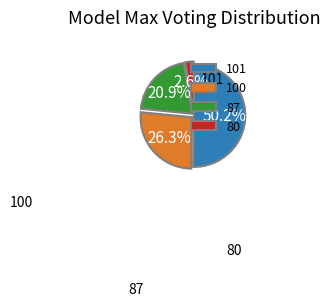

Is it true that 101 is 10% of the pie?

False